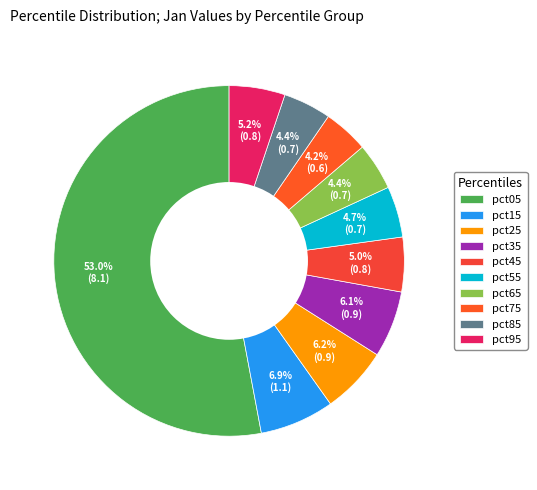

Which category has the biggest portion of the pie?

pct05